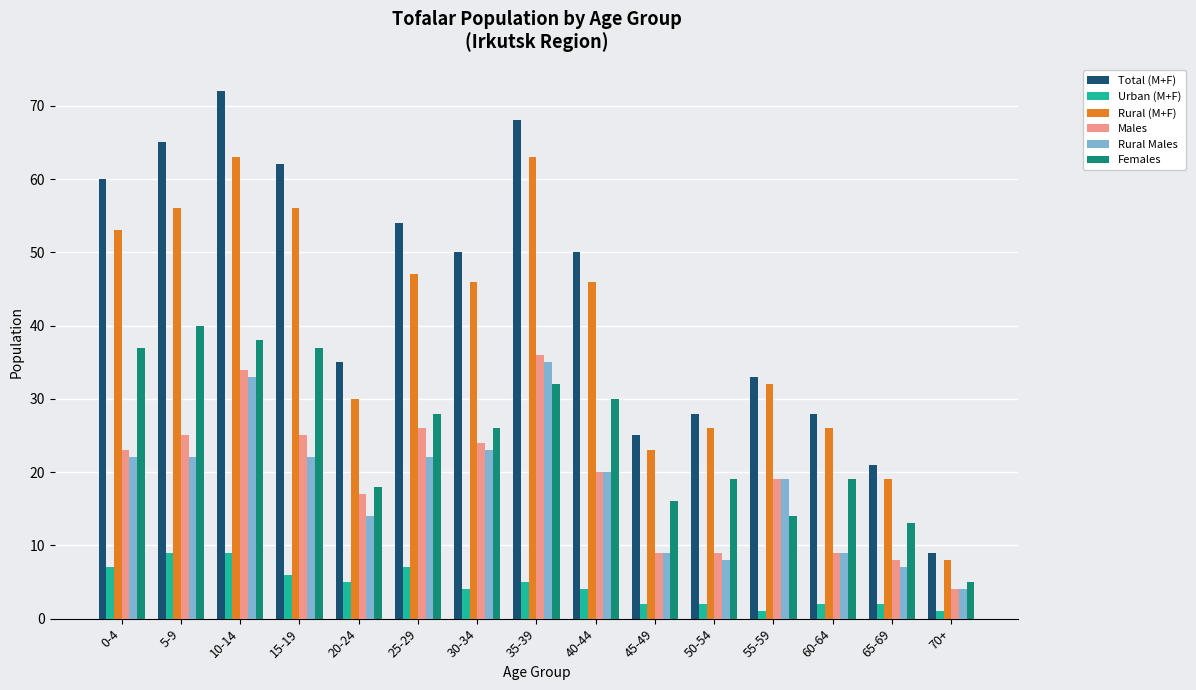

Which series has the largest range (max minus min)?

Total (M+F)